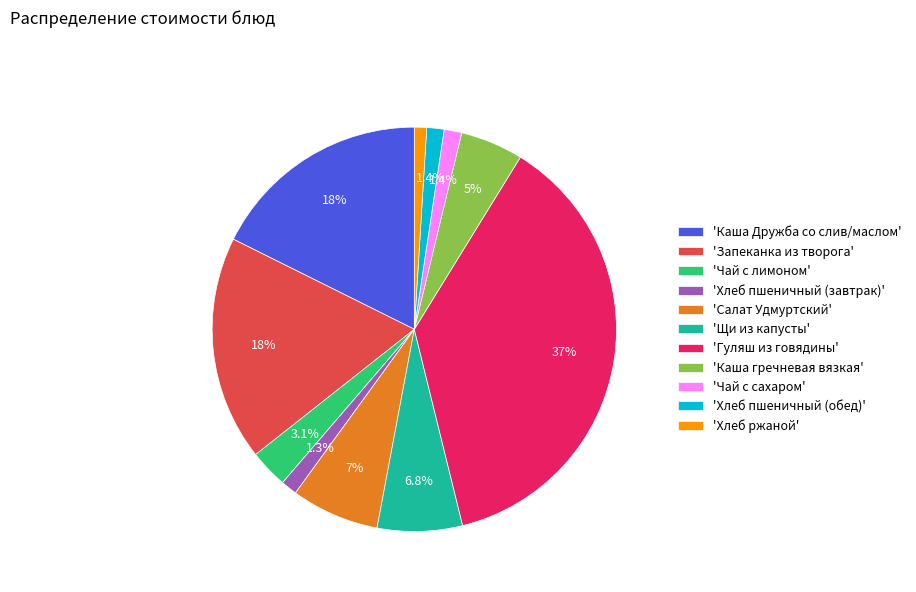

Which slice is the largest?

'Гуляш из говядины'